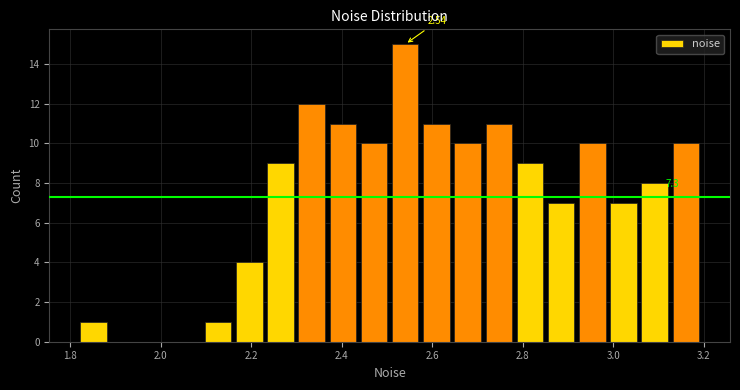

Read against the x-axis, roughly where is the centre of the tallest bar?

2.54